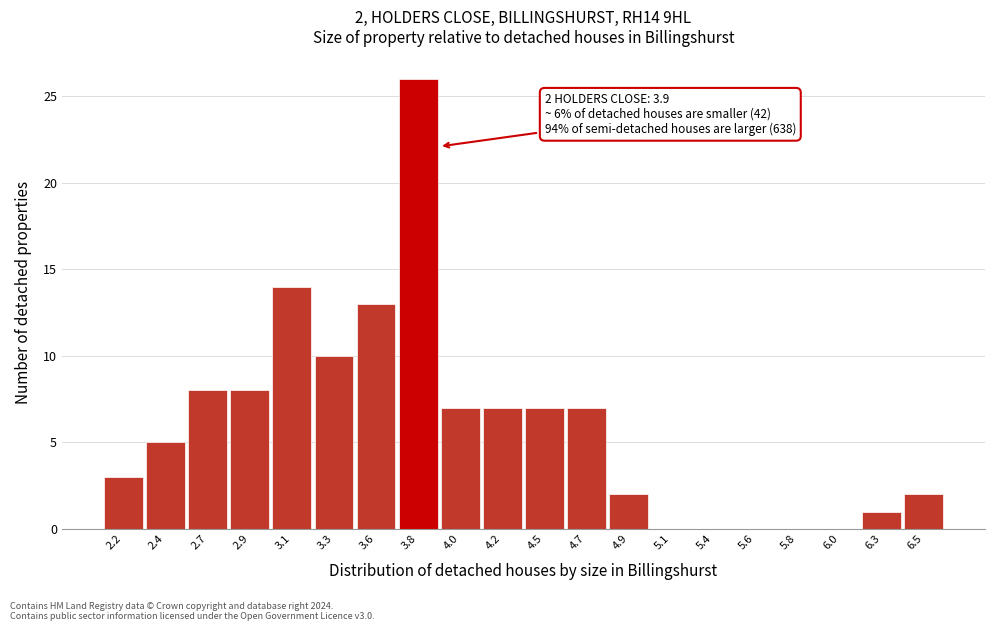

Which range on the x-axis has the tallest bar?

3.675 to 3.900